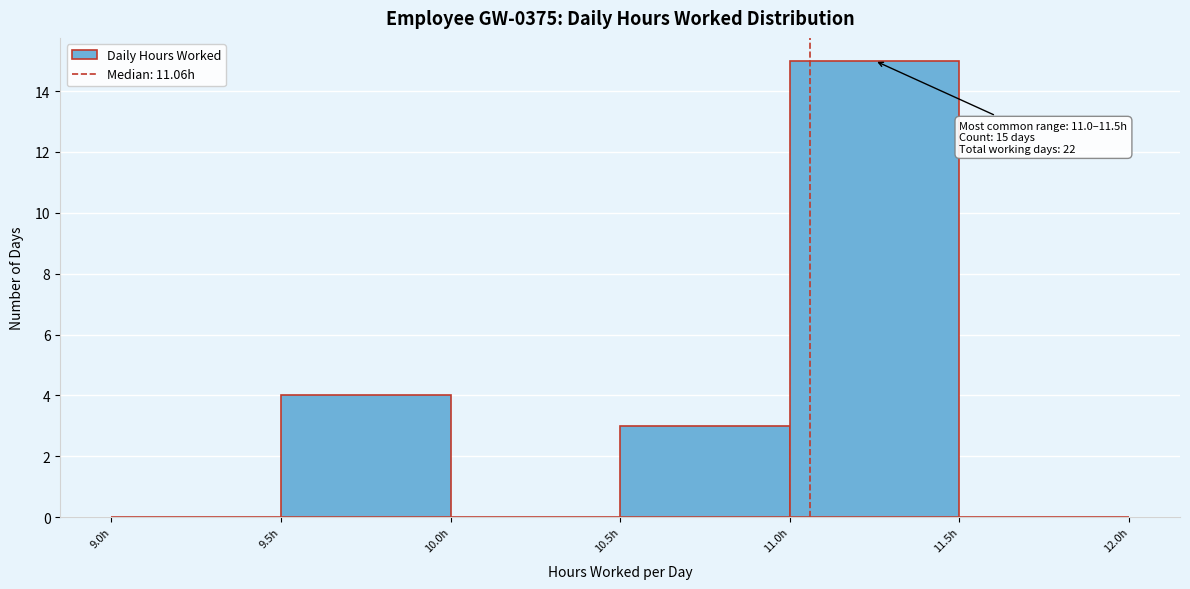

Over which range of the x-axis is the bar tallest?

11.0 to 11.5